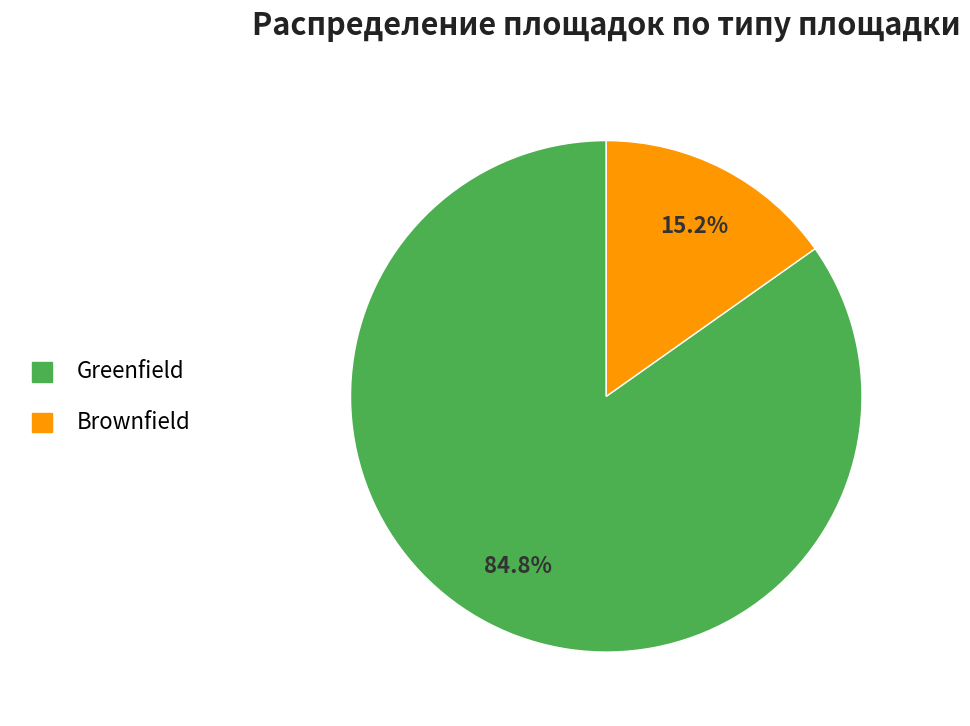

Approximately how many times larger is the value at Brownfield compared to Greenfield?

0.2